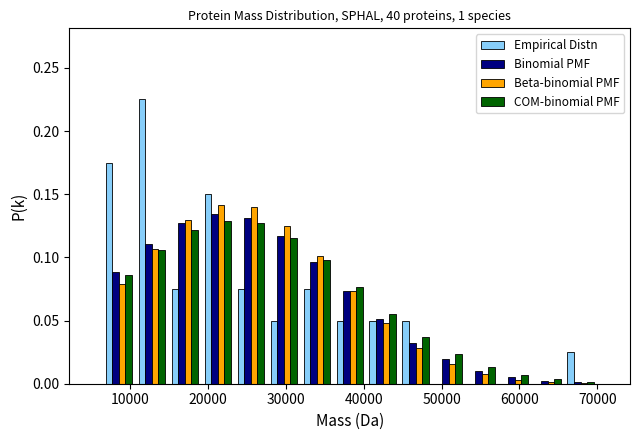

What is the height of the COM-binomial PMF bar covering 28000 to 32000 on the x-axis? Neither the bar edges nor the heights are printed on the chart, so give them approximately, as read against the axes.

0.115